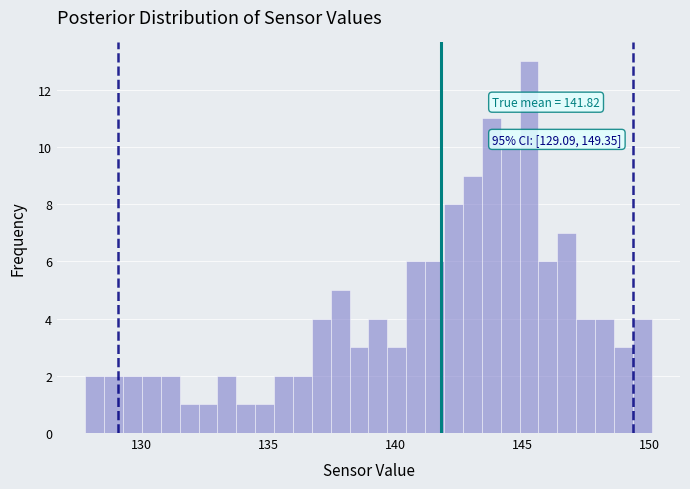

Read against the x-axis, roughly where is the centre of the tallest bar?

145.5